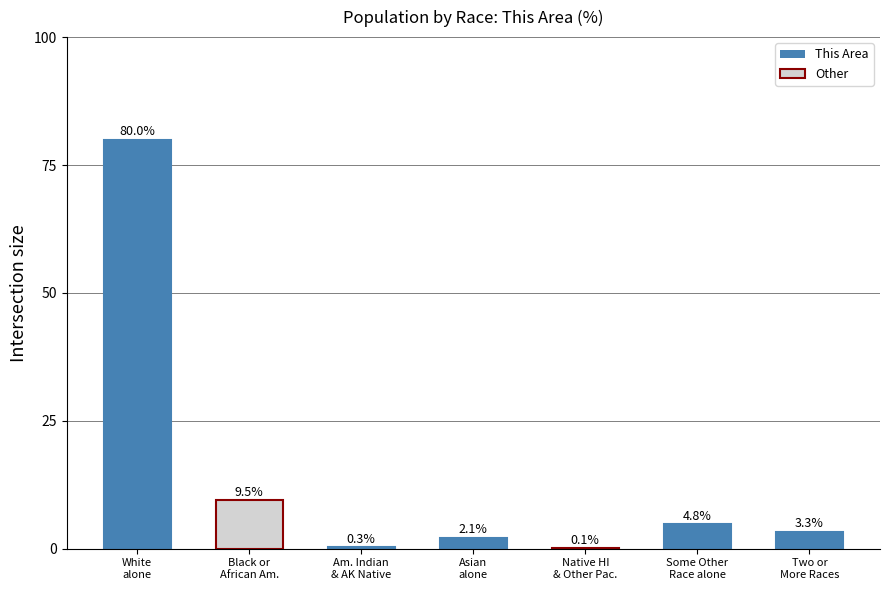

What is the greatest value displayed?

80.0